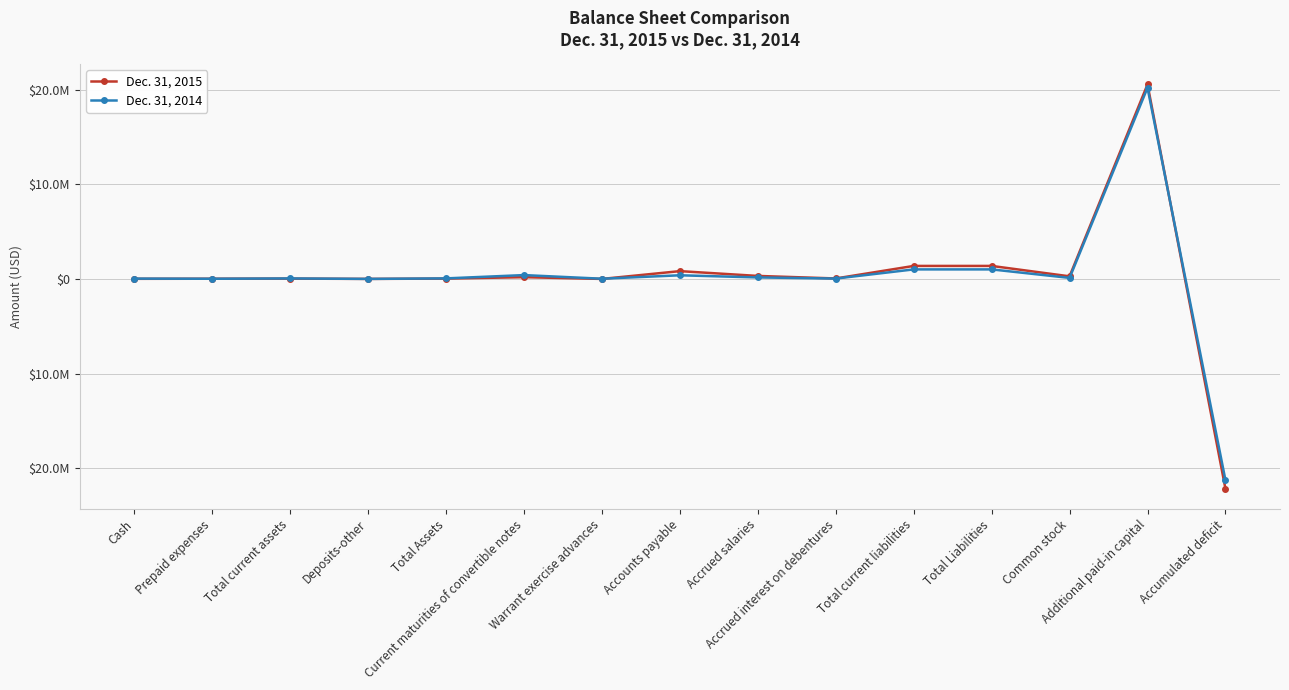

Is this an area chart (filled region under the line)?

No